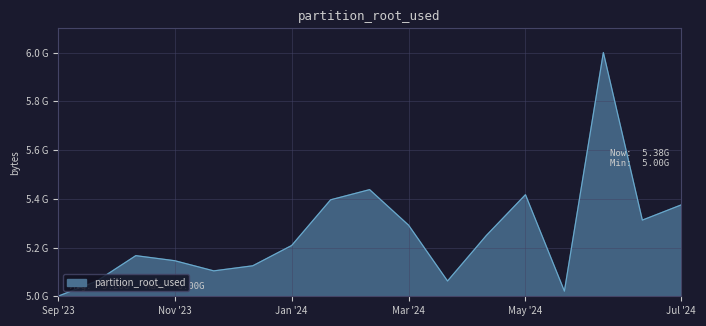

What is the value of the 12th point from the left?

5.2